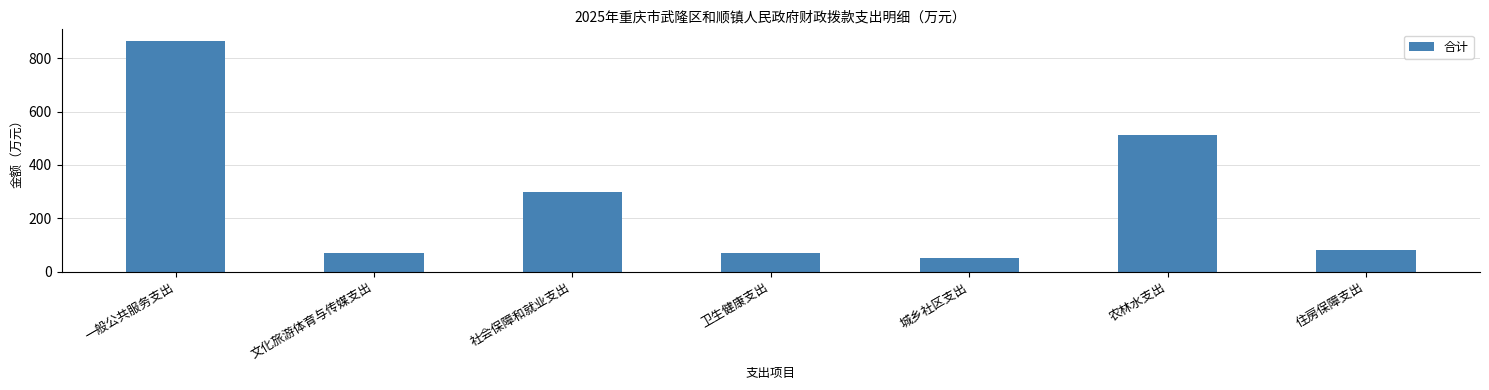

What is the value of the 4th bar from the left?

71.8